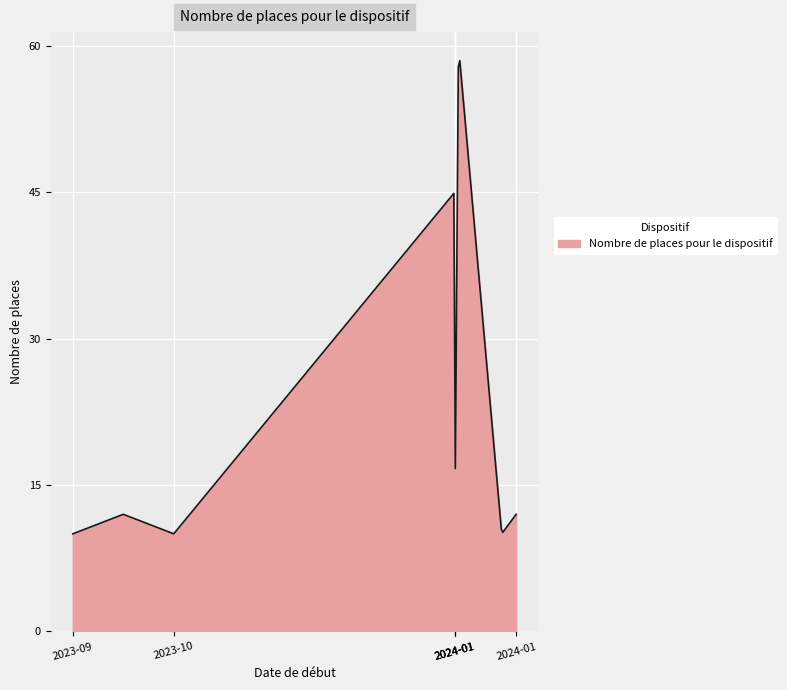

What is the smallest value displayed?

10.0